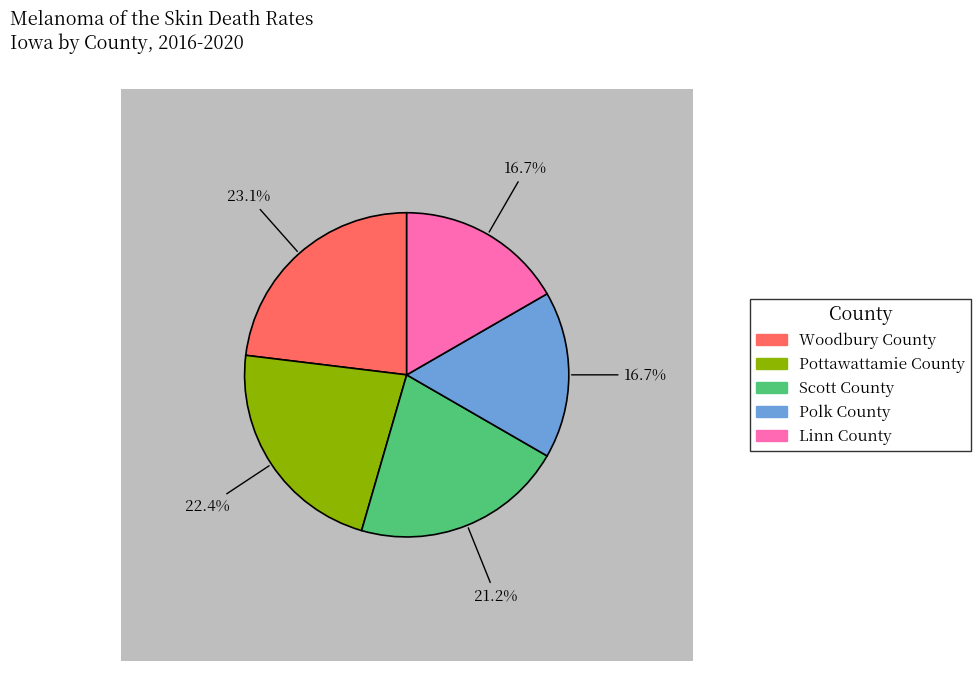

Rank the categories by value from highest to lowest.

Woodbury County, Pottawattamie County, Scott County, Polk County, Linn County